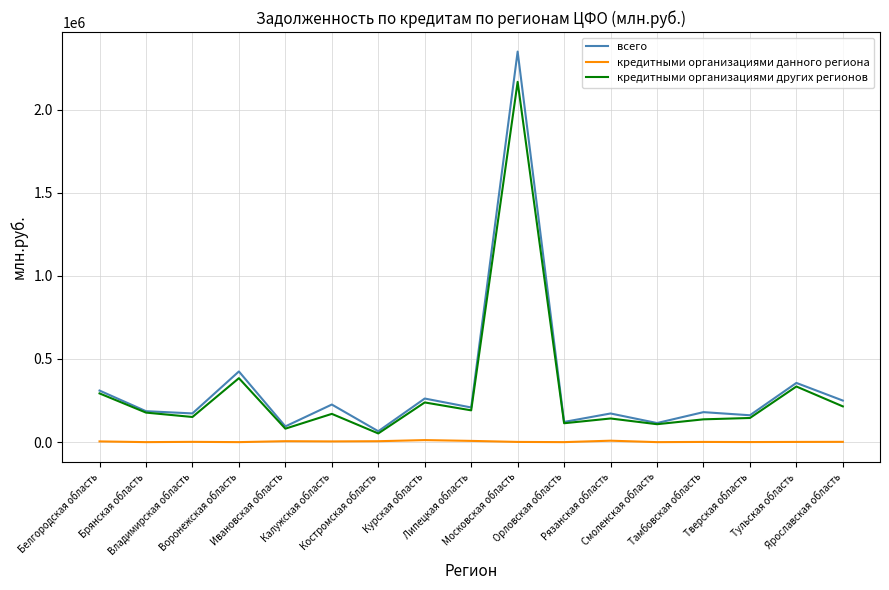

At how many categories does at least one series exceed 1801581?

1